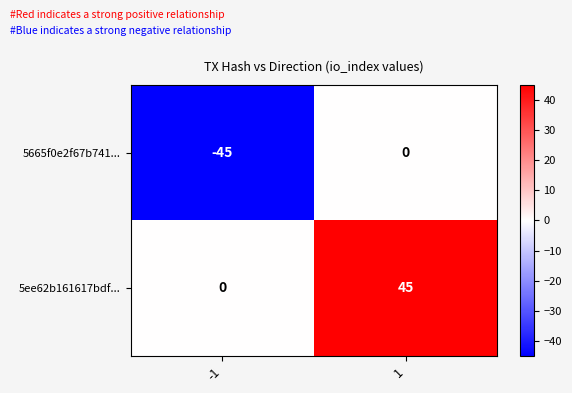

Which label corresponds to the largest value in the chart?

1